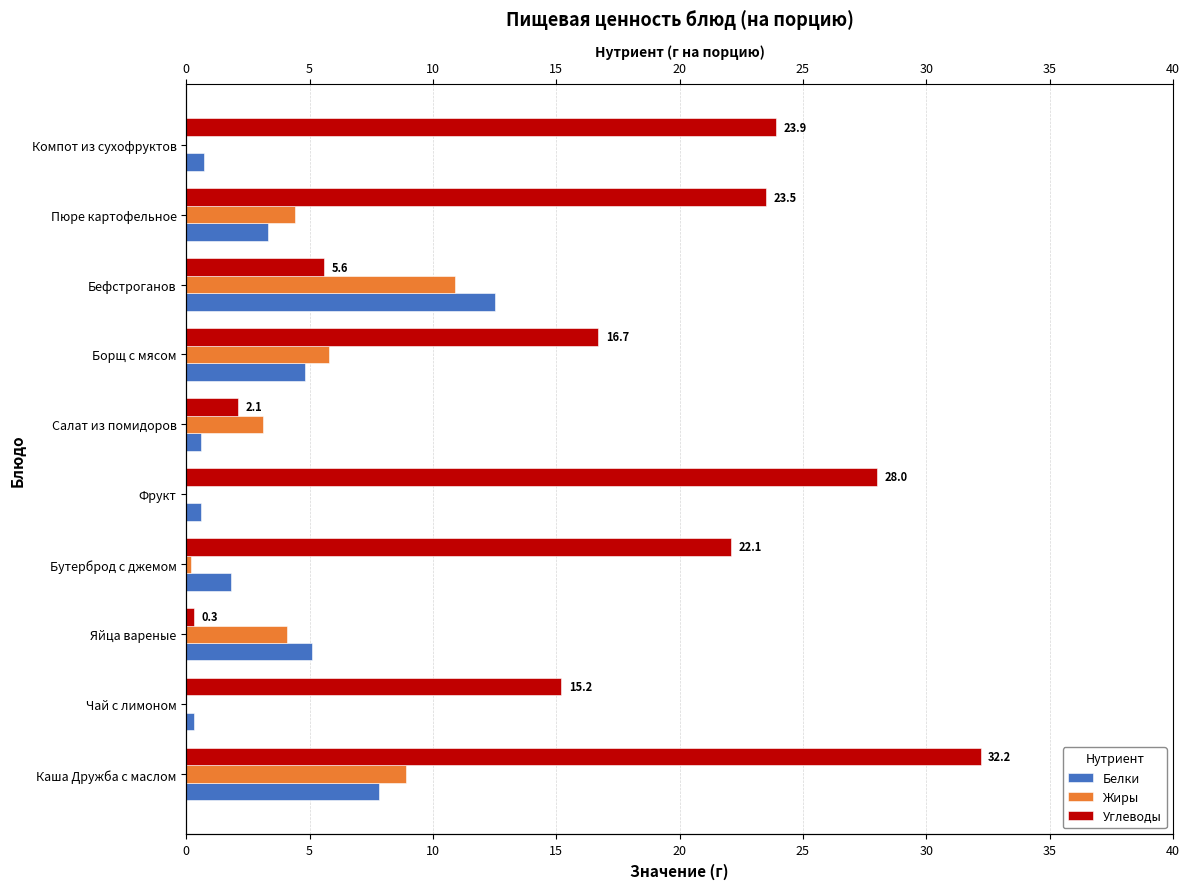

At how many categories does at least one series exceed 15?

7